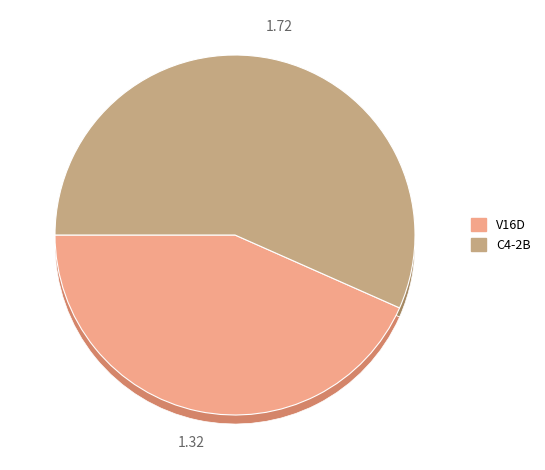

Count the number of slices in the pie.

2